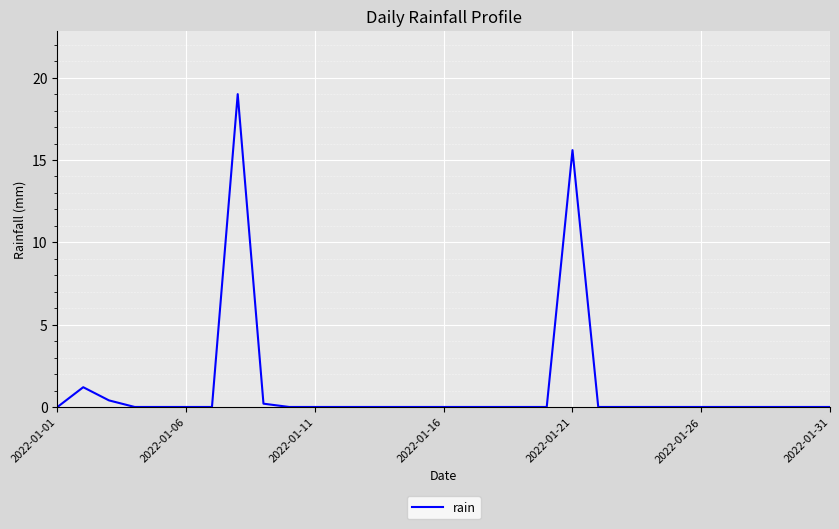

What is the difference between the maximum and minimum values?

19.0